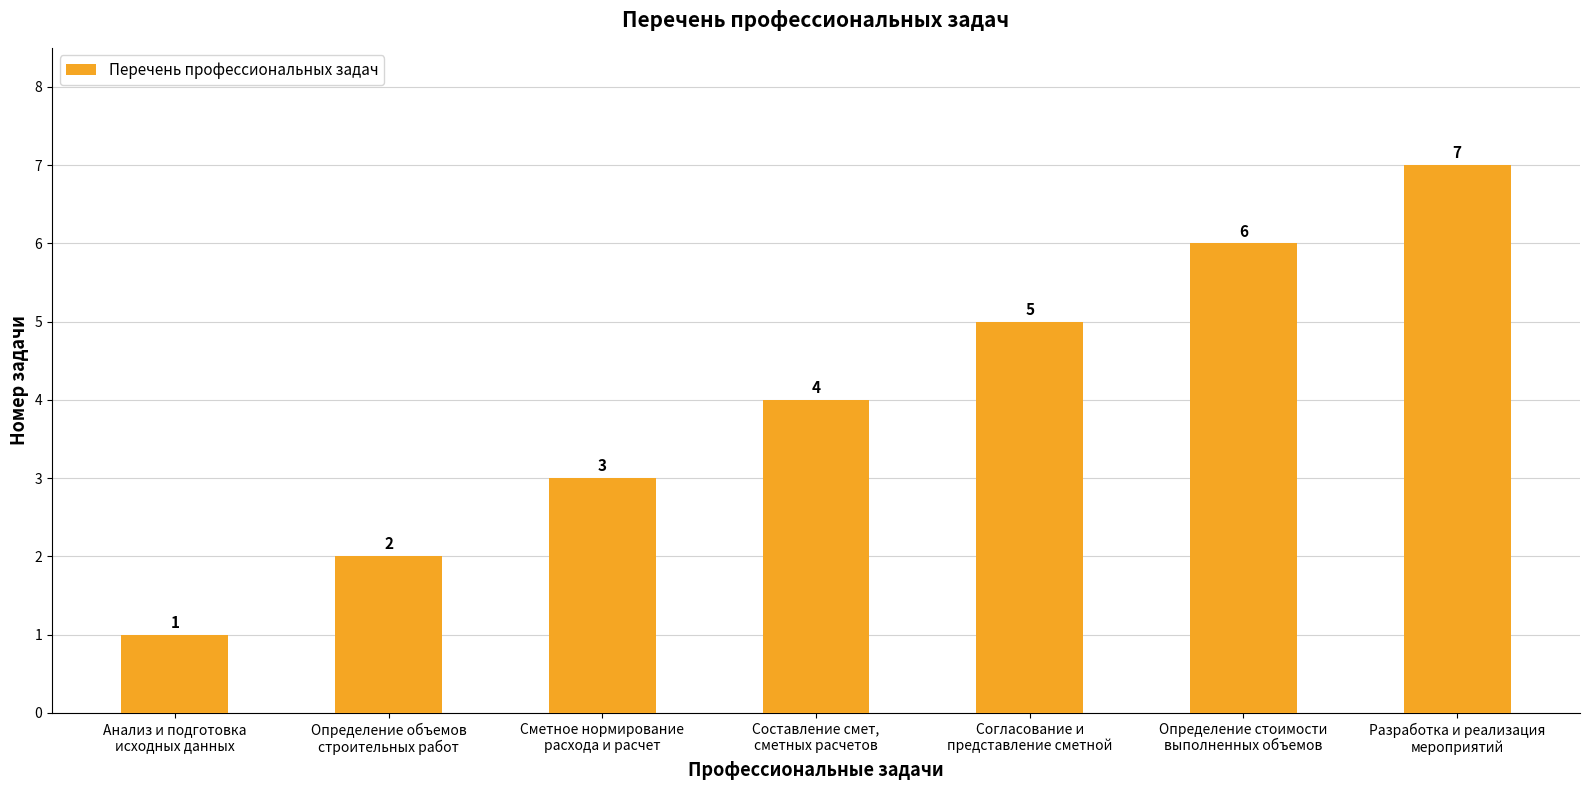

List the labels in order of value, smallest first.

Анализ и подготовка
исходных данных, Определение объемов
строительных работ, Сметное нормирование
расхода и расчет, Составление смет,
сметных расчетов, Согласование и
представление сметной, Определение стоимости
выполненных объемов, Разработка и реализация
мероприятий